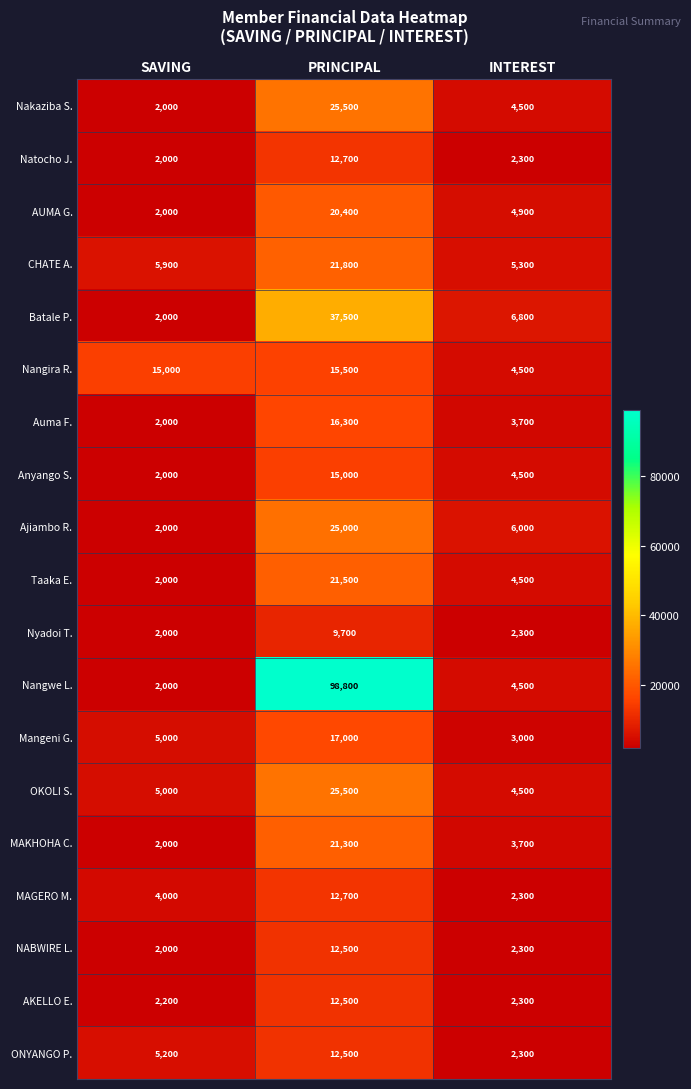

The NABWIRE L. series shows 2300 at INTEREST. True or false?

True